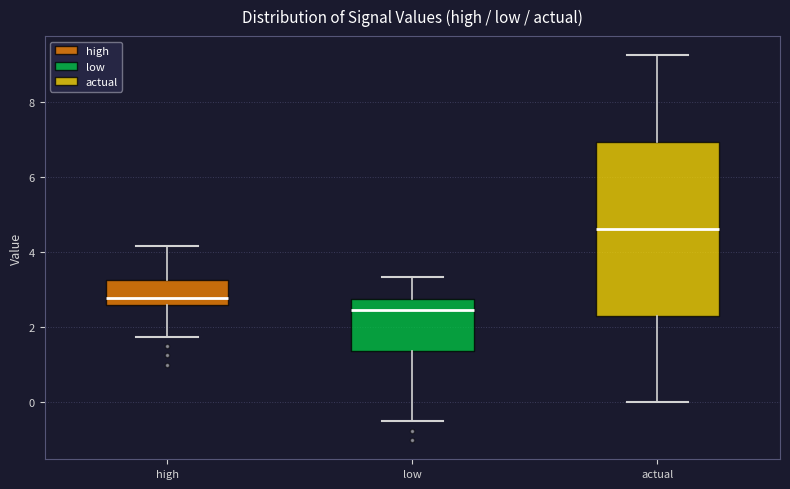

Which box's median line is the highest?

actual